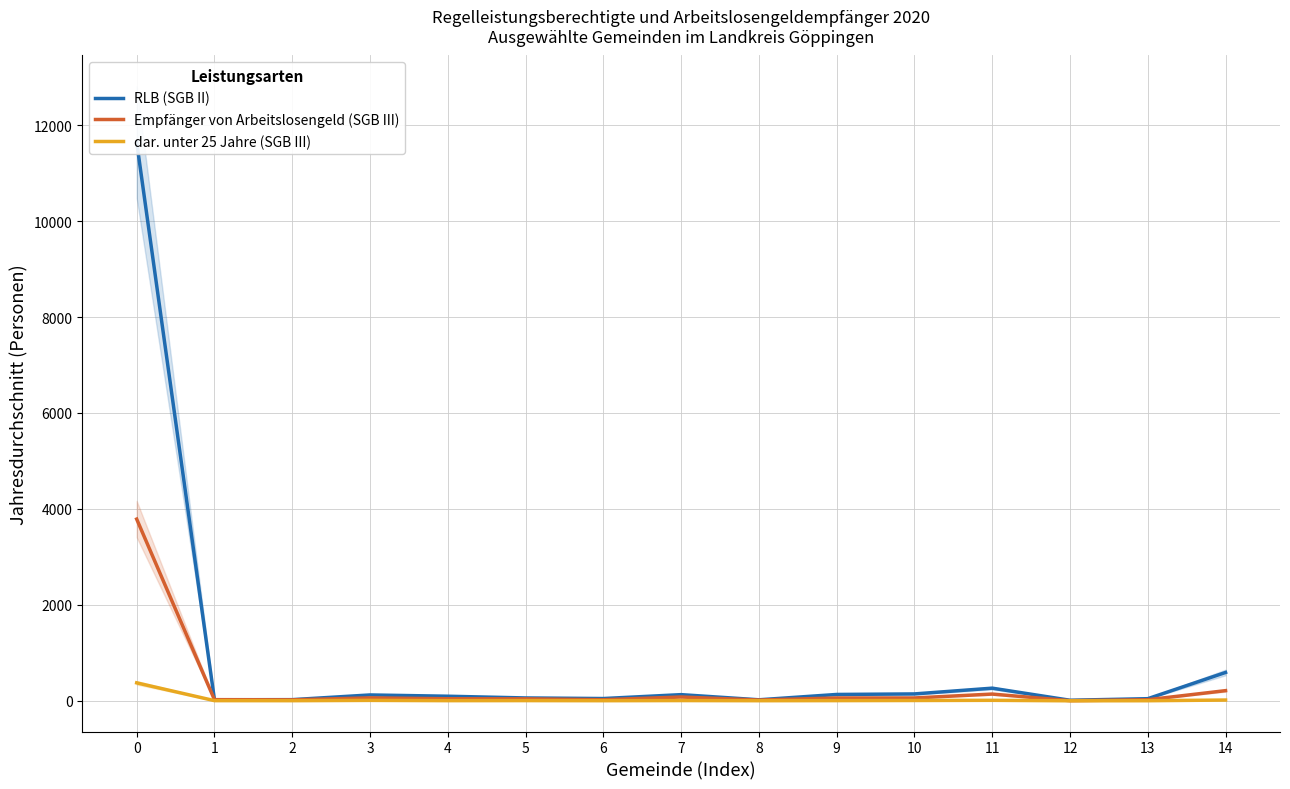

Between 13 and 10, which is larger?

10